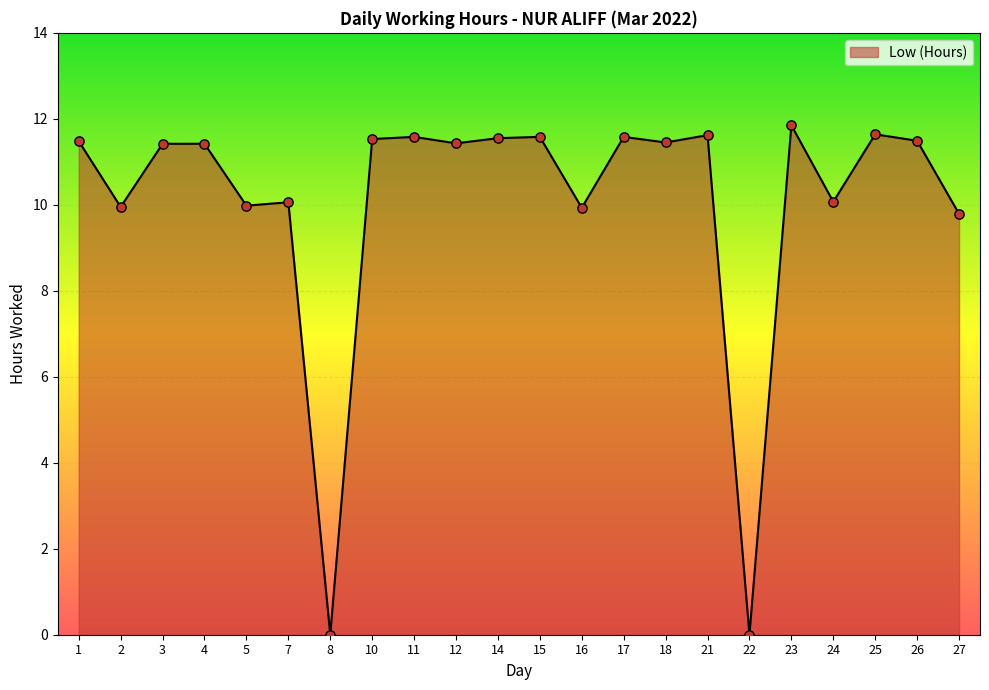

What is the change in value from 26 to 27?

-1.7